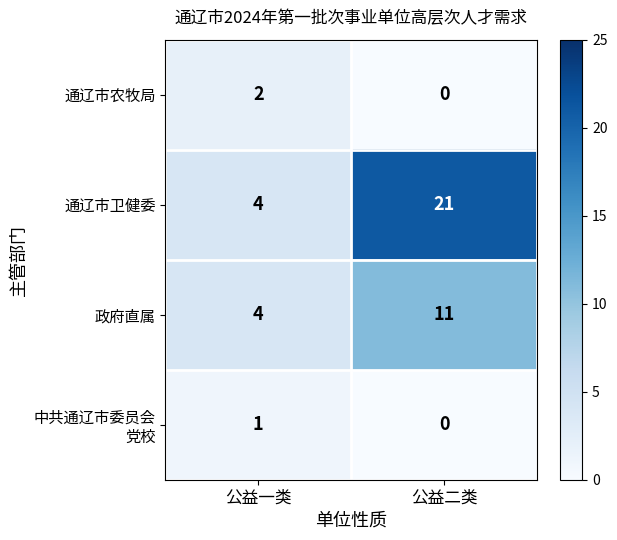

Is it true that 通辽市卫健委 equals 1 at 公益一类?

False